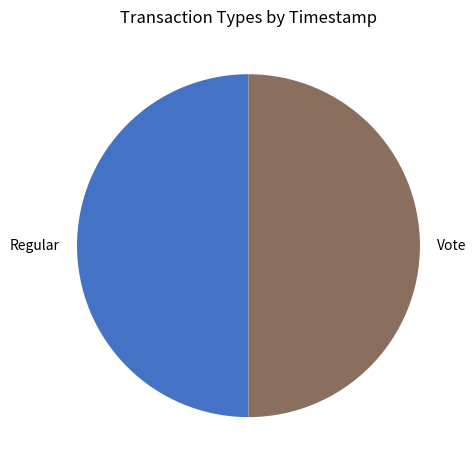

Combined, do Vote and Regular account for over 50%?

Yes